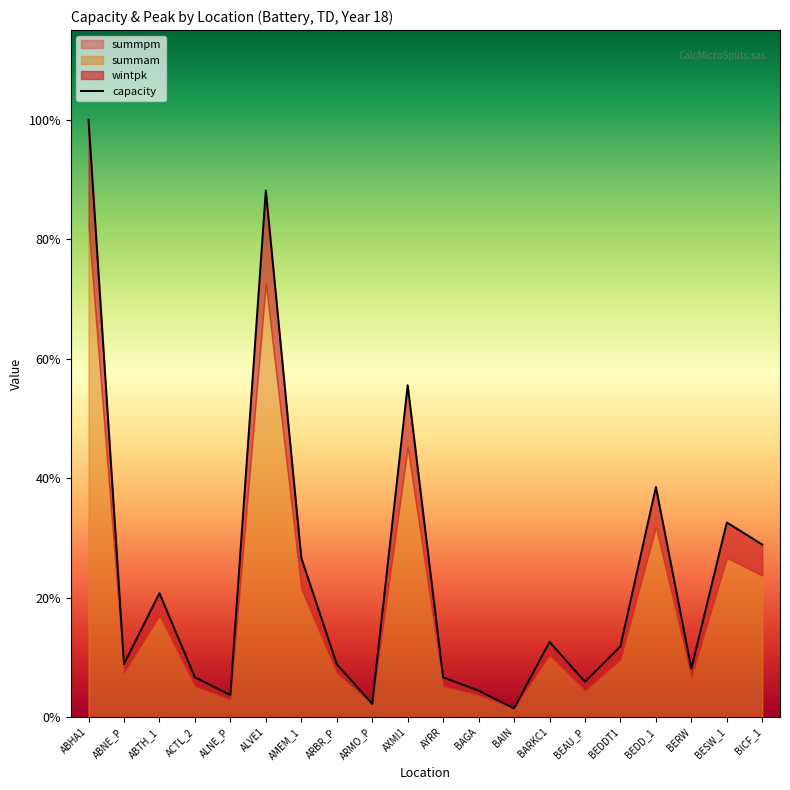

Rank the categories by value from highest to lowest.

ABHA1, ALVE1, AXMI1, BEDD_1, BESW_1, BICF_1, AMEM_1, ABTH_1, BARKC1, BEDDT1, ABNE_P, ARBR_P, BERW, ACTL_2, AYRR, BEAU_P, BAGA, ALNE_P, ARMO_P, BAIN